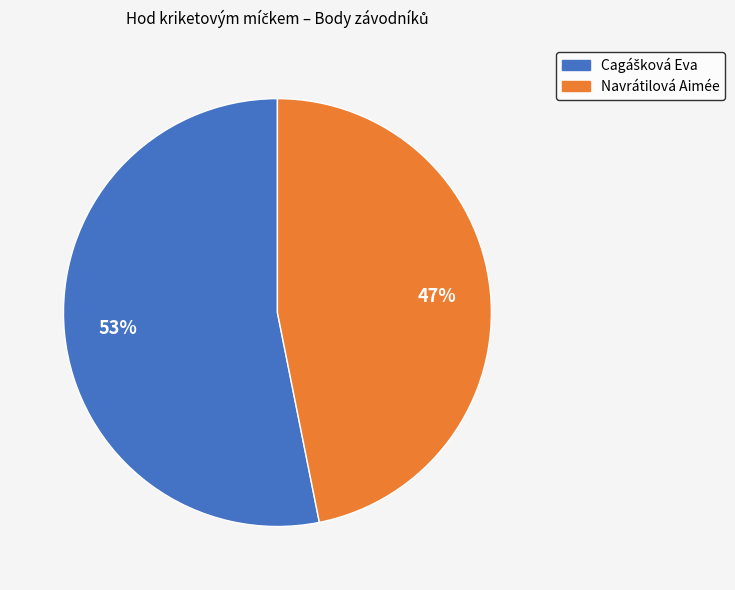

To the nearest percent, what percentage of the pie is Navrátilová Aimée?

47%